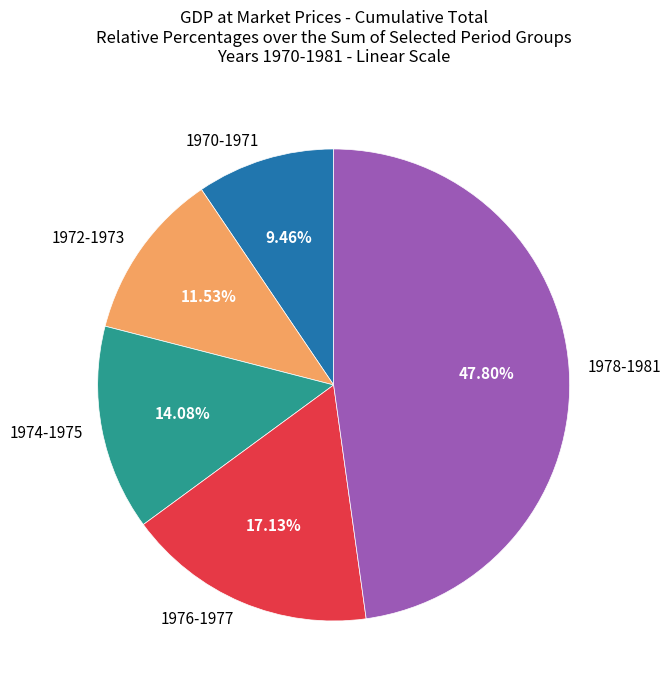

Rank the categories by value from highest to lowest.

1978-1981, 1976-1977, 1974-1975, 1972-1973, 1970-1971